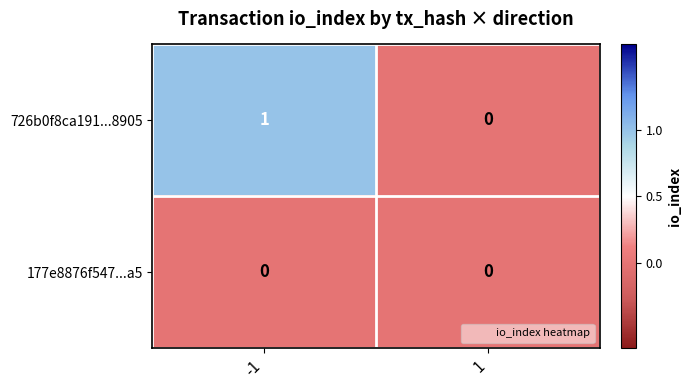

Is the value of 726b0f8ca191...8905 at -1 greater than the value of 177e8876f547...a5 at 1?

Yes